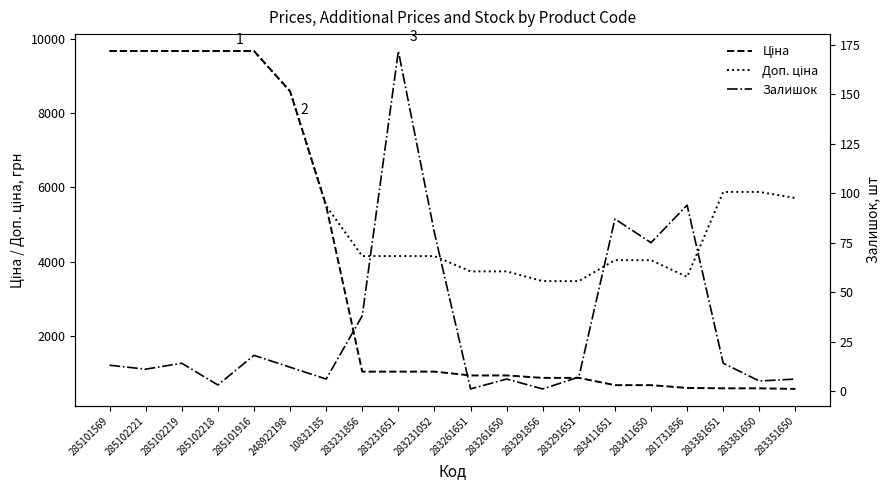

What is the sum of the Ціна values at 10832185 and 281731856?

6095.1